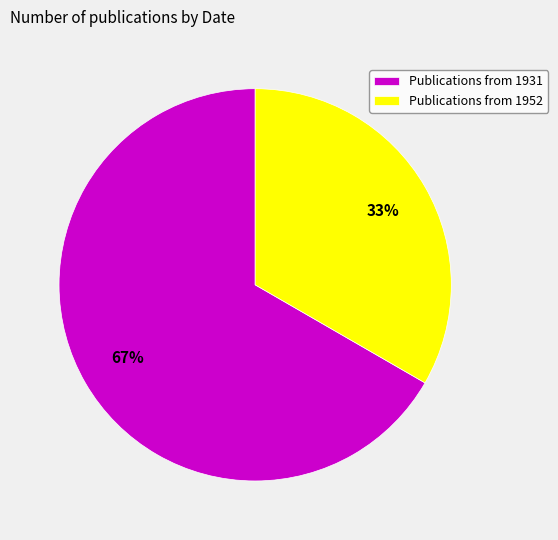

Do Publications from 1952 and Publications from 1931 together represent more than half of the pie?

Yes